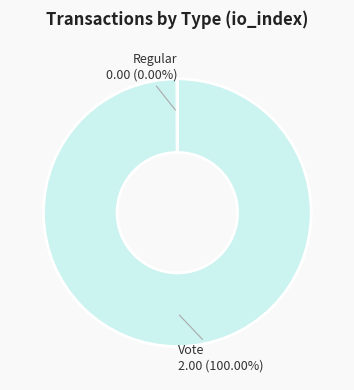

What is the majority slice?

Vote